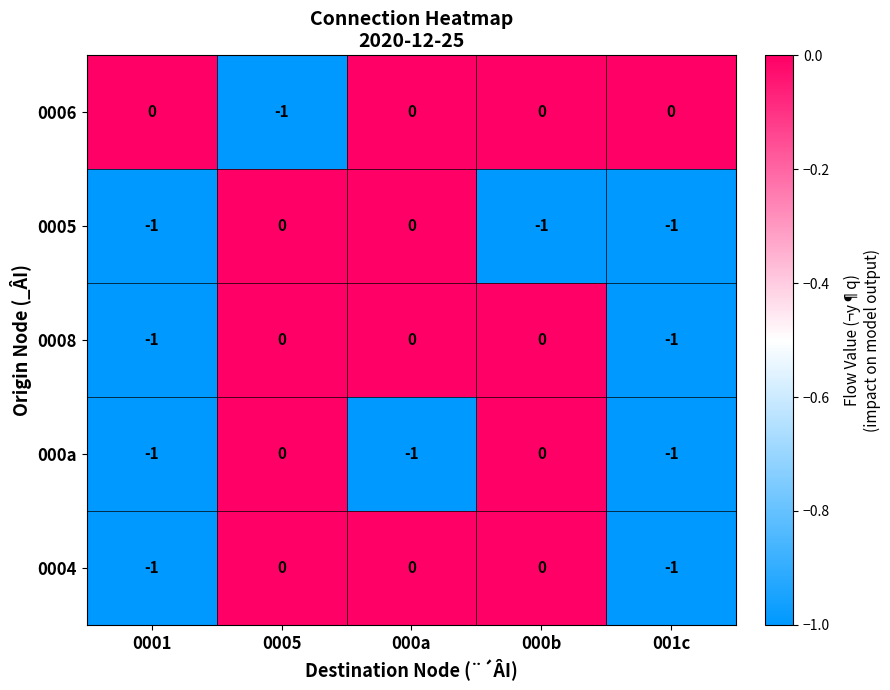

Reading left to right, what are all the values shown in this chart?

0006: 0001=0	0005=-1	000a=0	000b=0	001c=0
0005: 0001=-1	0005=0	000a=0	000b=-1	001c=-1
0008: 0001=-1	0005=0	000a=0	000b=0	001c=-1
000a: 0001=-1	0005=0	000a=-1	000b=0	001c=-1
0004: 0001=-1	0005=0	000a=0	000b=0	001c=-1